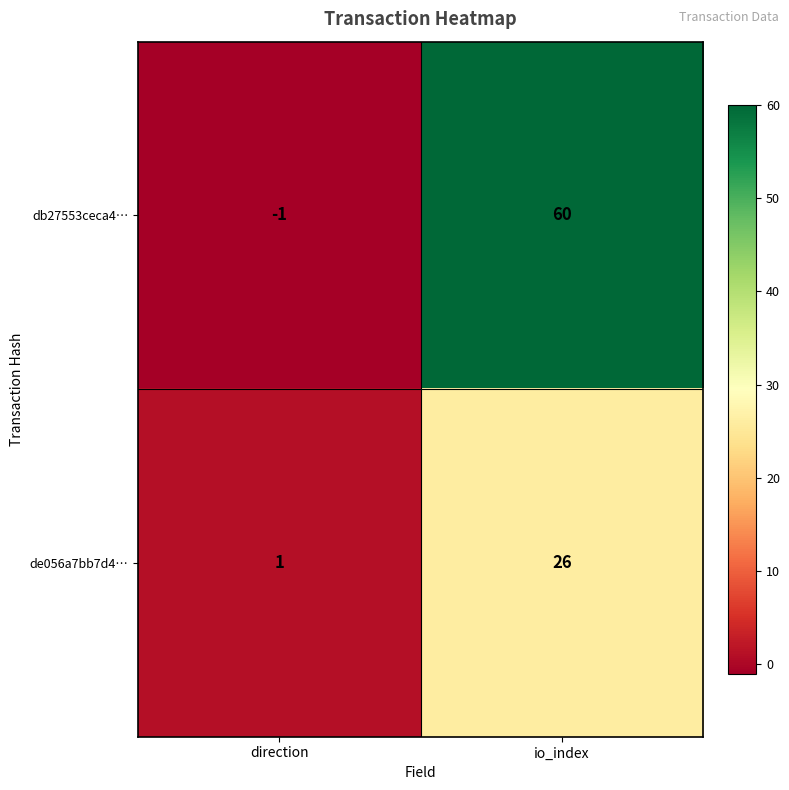

At which category does the chart reach its minimum across all series?

direction